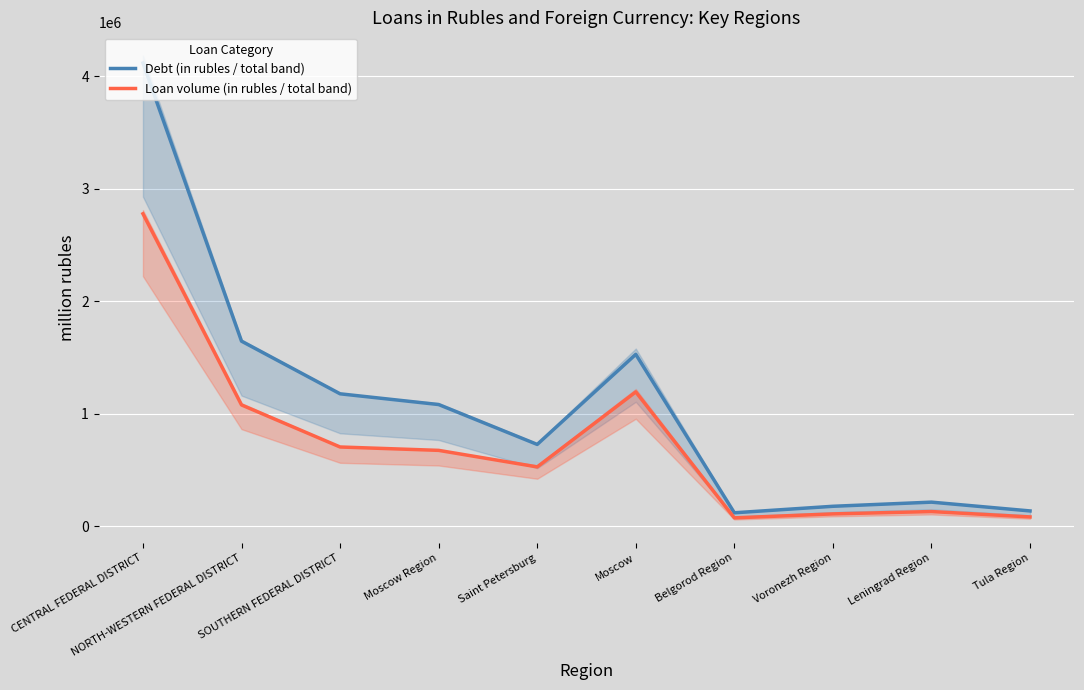

List the series in order of their overall mean, lowest first.

Loan volume (in rubles / total band), Debt (in rubles / total band)